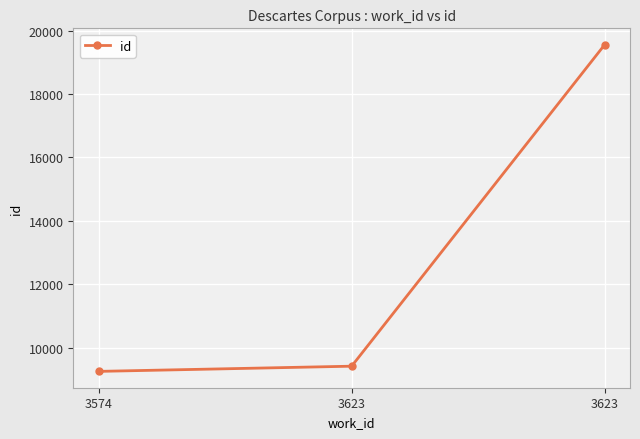

Reading right to left, list all the values displayed in this chart.

19557	9412	9248